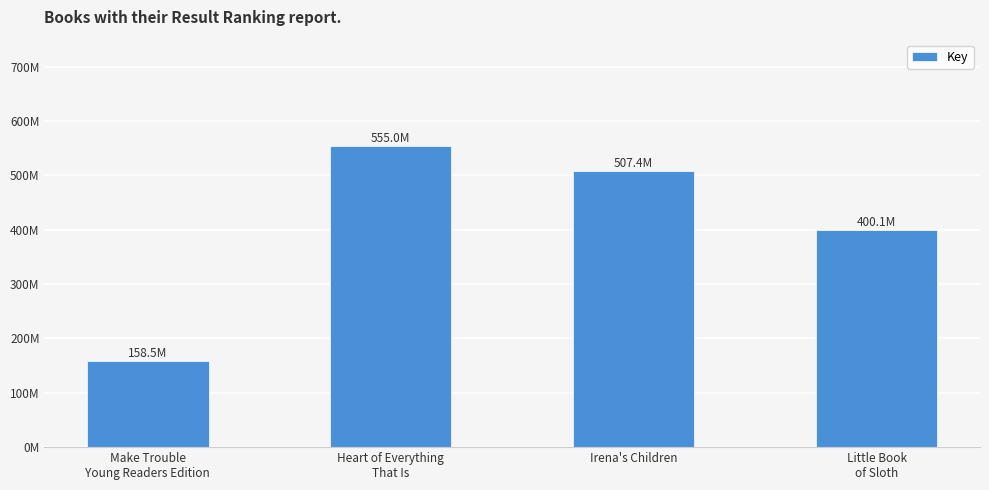

List the labels in order of value, largest first.

Heart of Everything
That Is, Irena's Children, Little Book
of Sloth, Make Trouble
Young Readers Edition